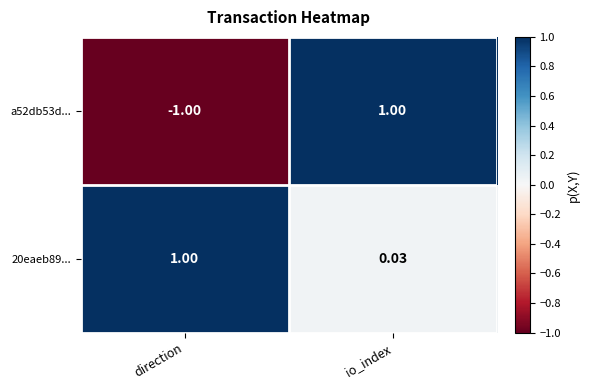

At which label does 20eaeb89... reach its peak?

direction